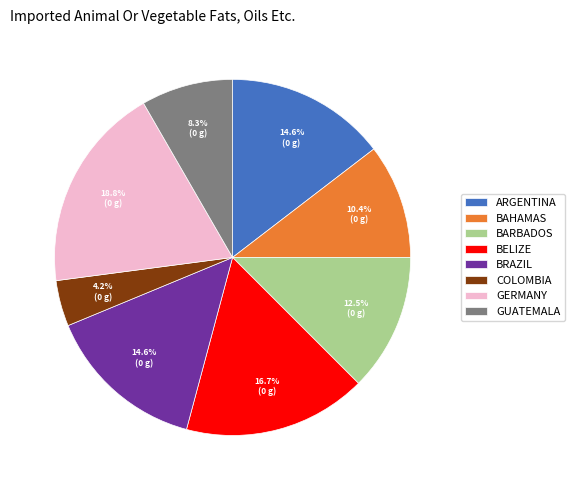

How many slices are in this pie chart?

8